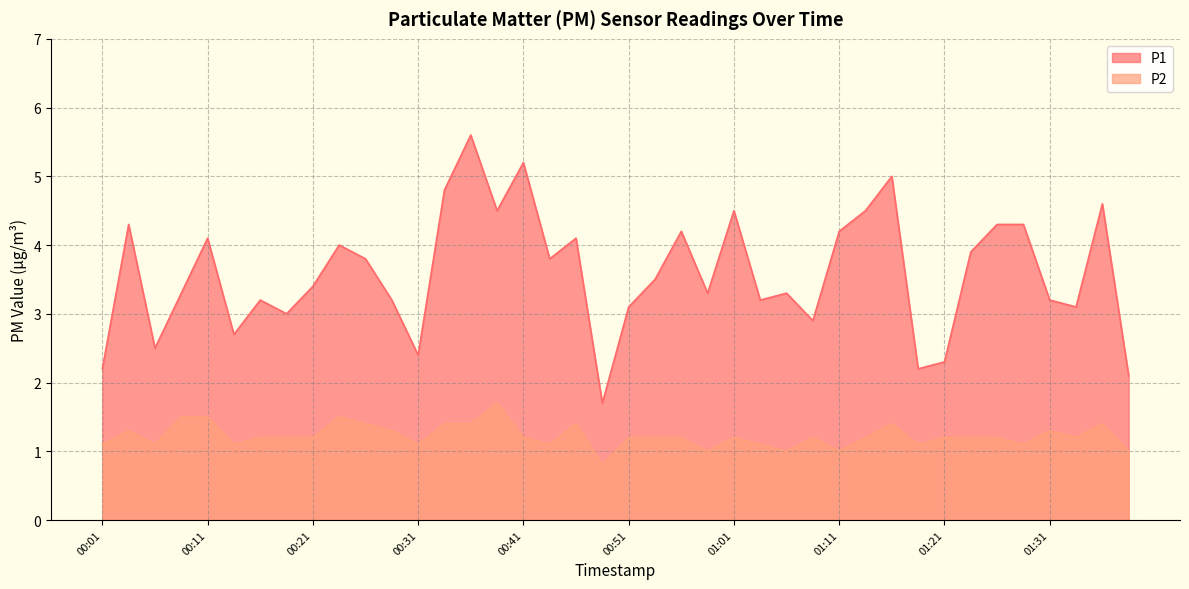

How many interior local peaks does the P1 series have?

12